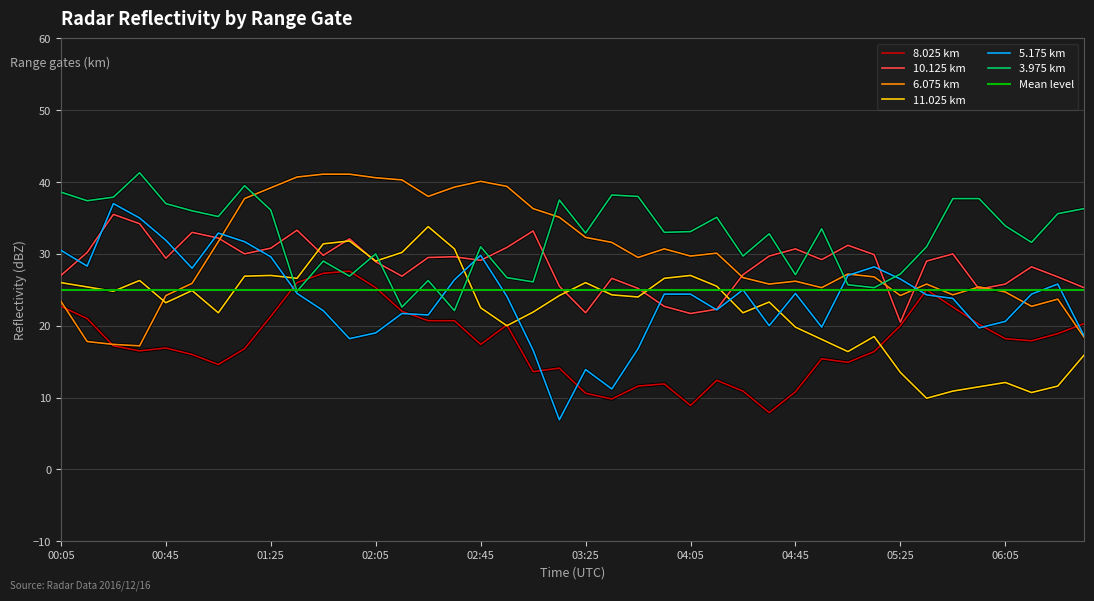

What is the lowest value of the 11.025 km series?

9.9